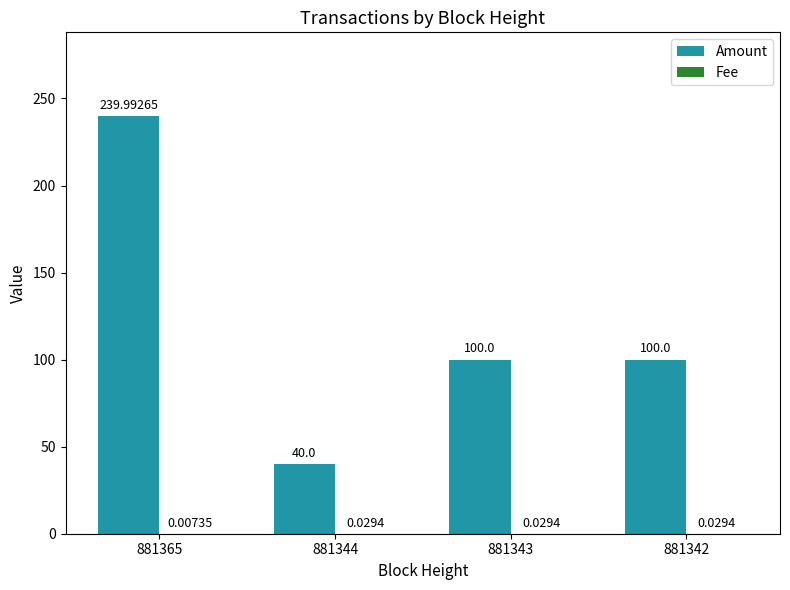

What is the maximum value shown in the chart?

240.0